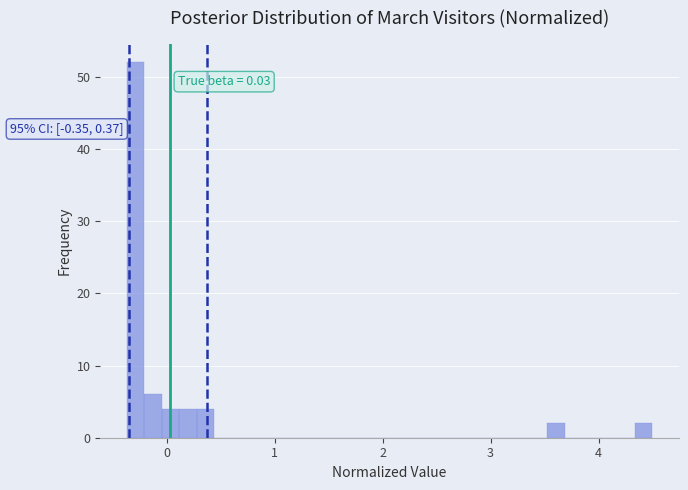

Around what value on the x-axis is the tallest bar? Give the approximate position of its centre, as read against the axis.

-0.3